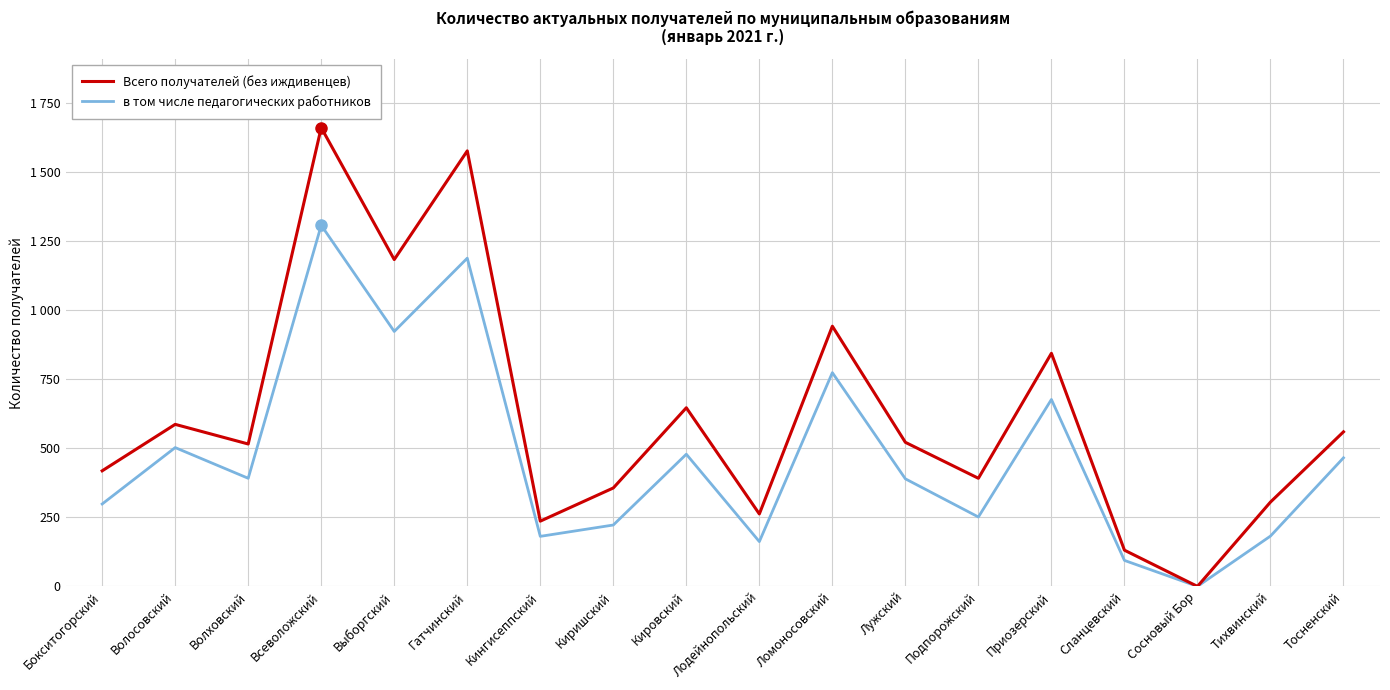

Does the chart display data point markers on the line(s)?

No